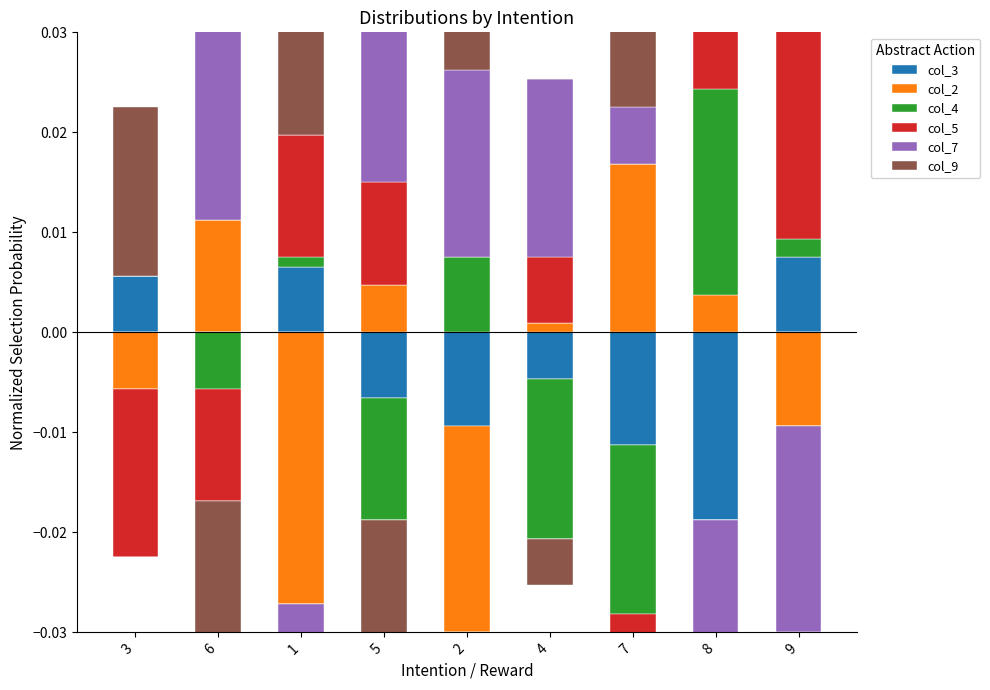

Count the number of data series in this chart.

6